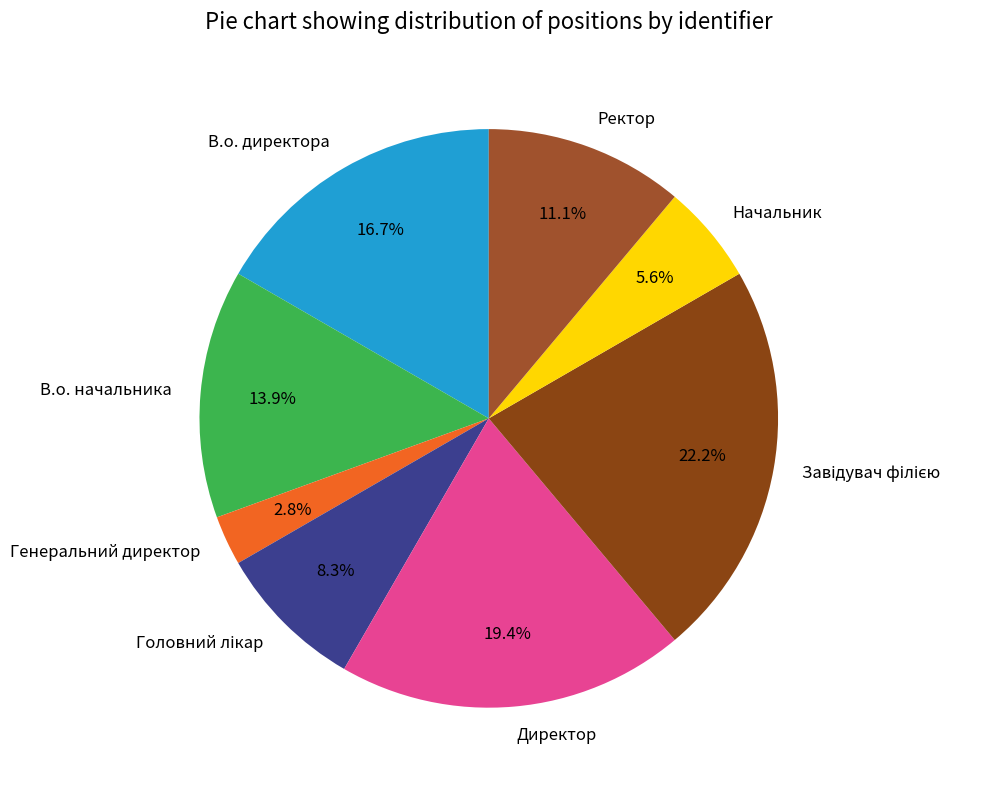

What percentage is the Генеральний директор slice, to the nearest percent?

3%